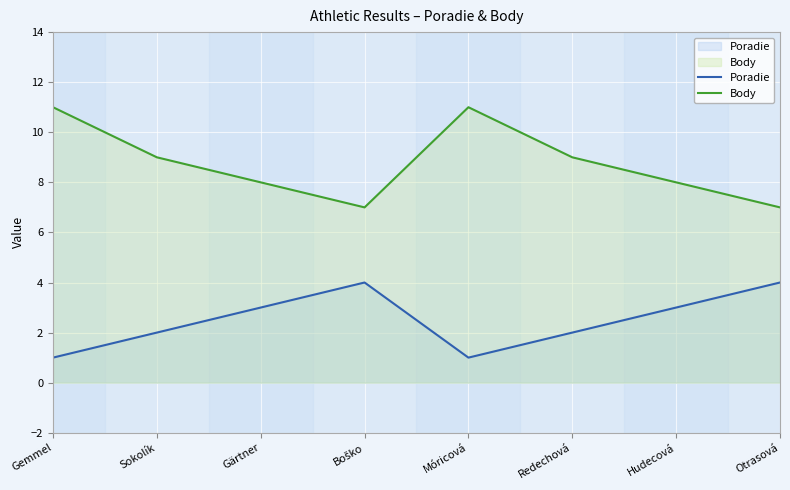

How many distinct data groups are displayed?

2